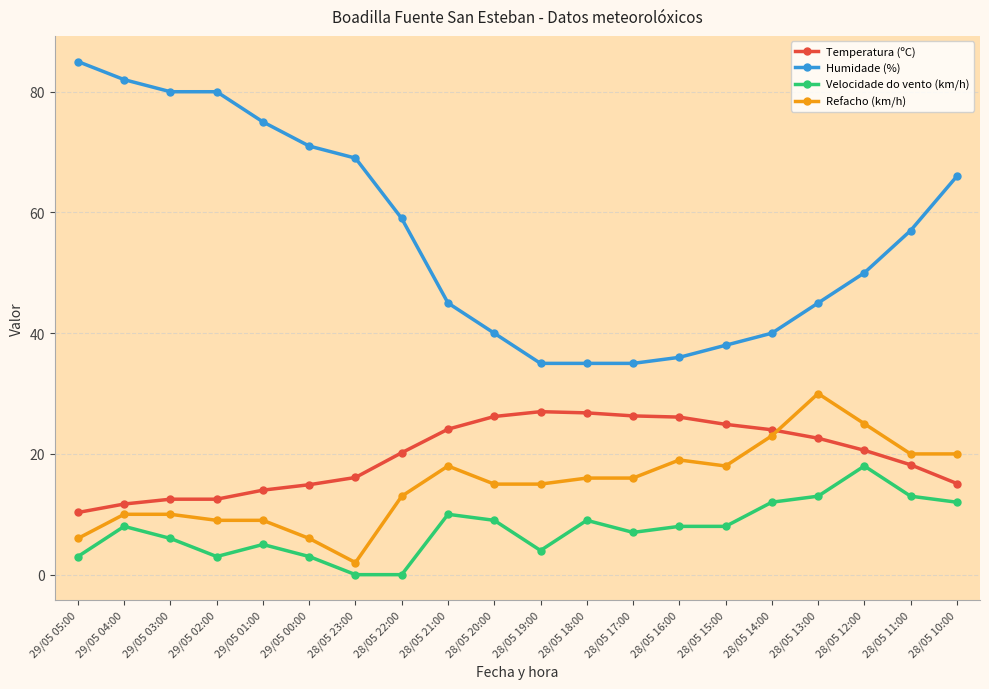

What is the label of the 8th point from the right?

28/05 17:00